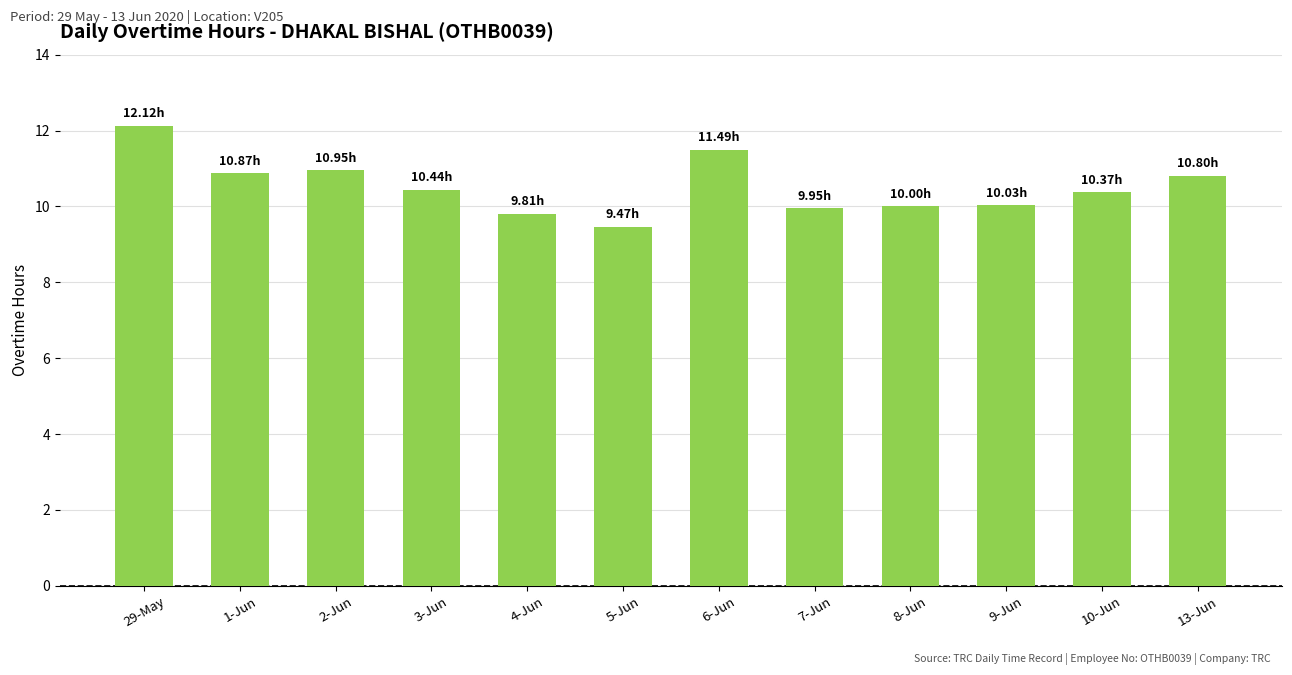

What is the difference between the values at 13-Jun and 4-Jun?

1.0